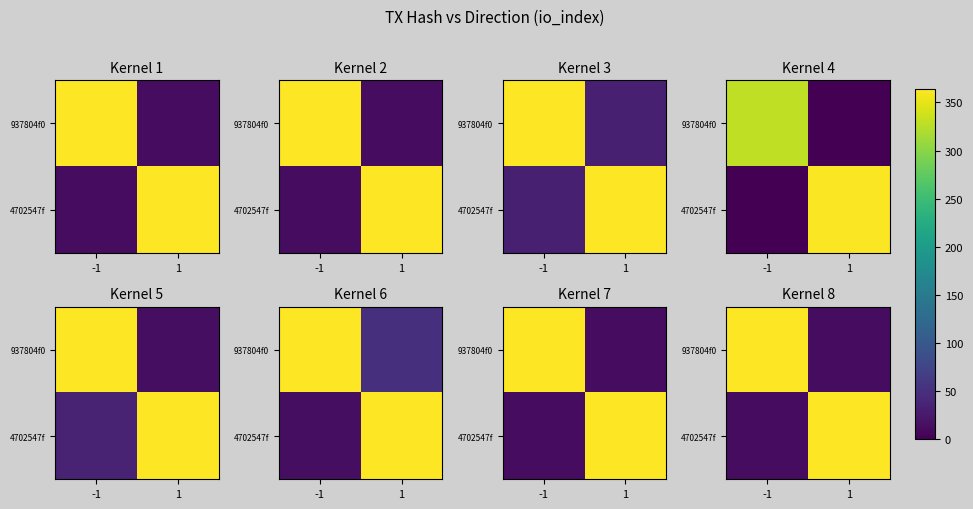

At which category does the chart reach its peak across all series?

-1